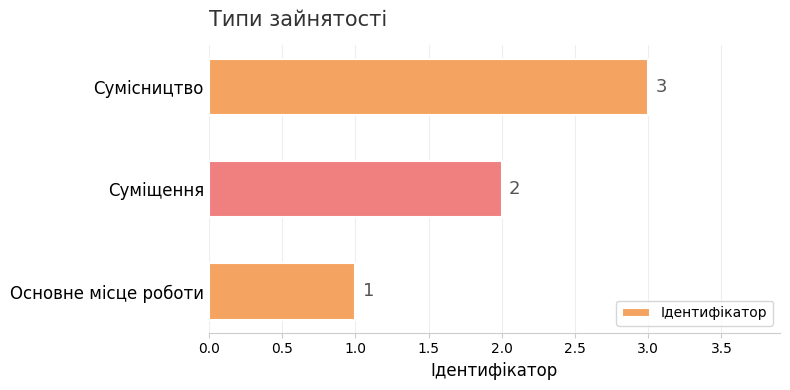

What is the average value?

2